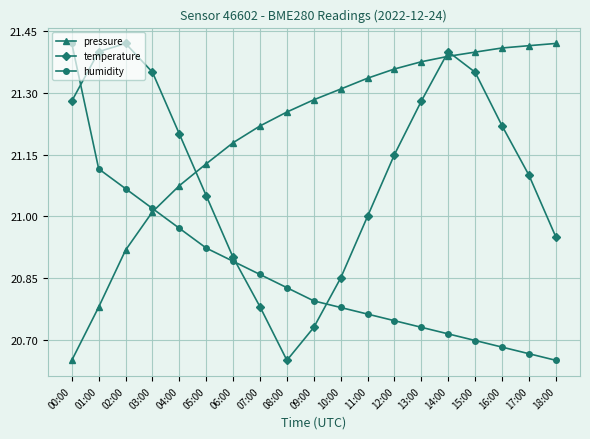

At which label does humidity reach its peak?

00:00